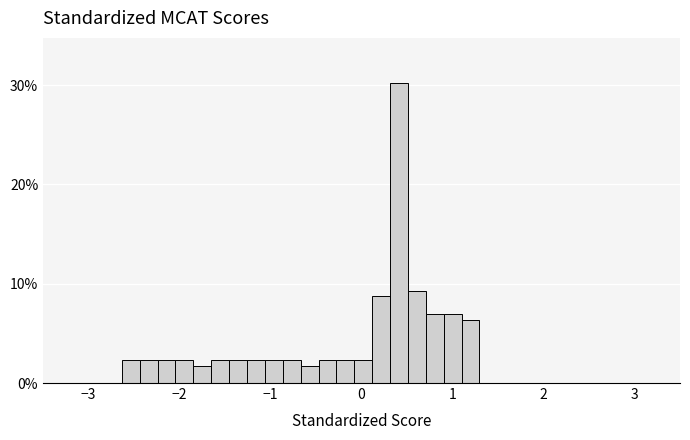

Read against the x-axis, roughly where is the centre of the tallest bar?

0.4